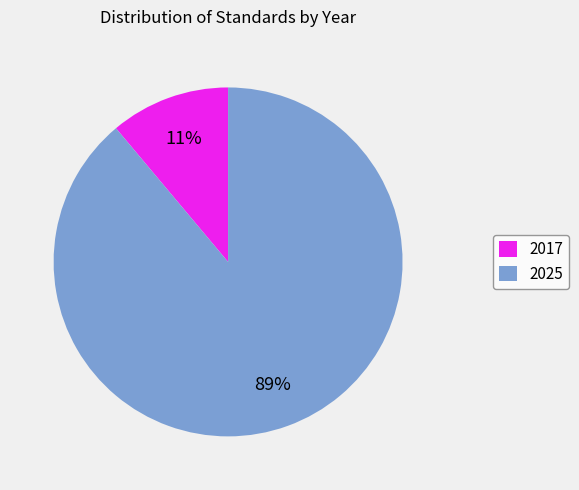

Which slice represents more than half of the pie?

2025